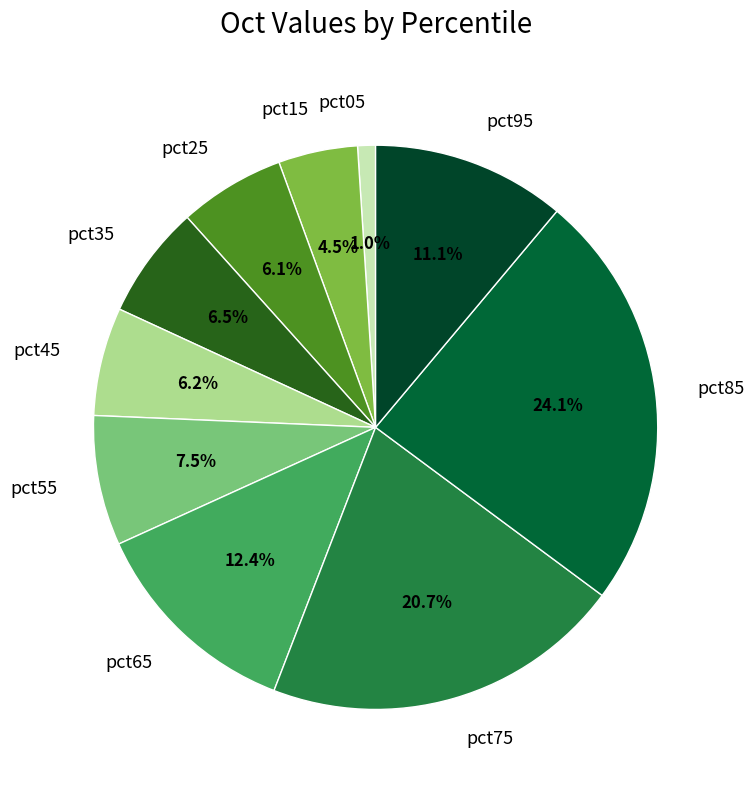

How many segments does this pie chart have?

10